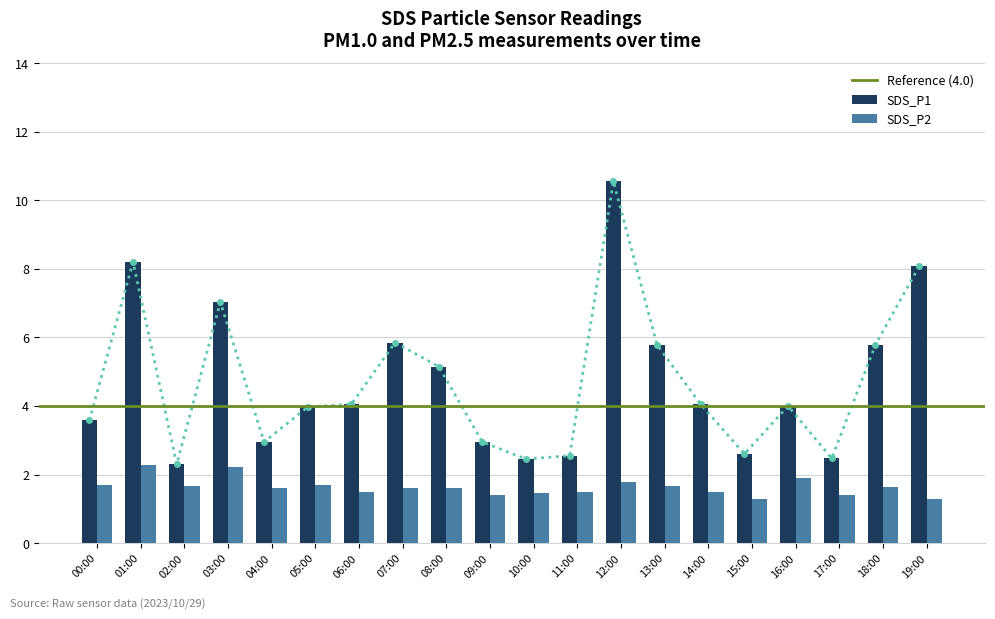

What is the difference between the SDS_P2 values at 14:00 and 15:00?

0.2